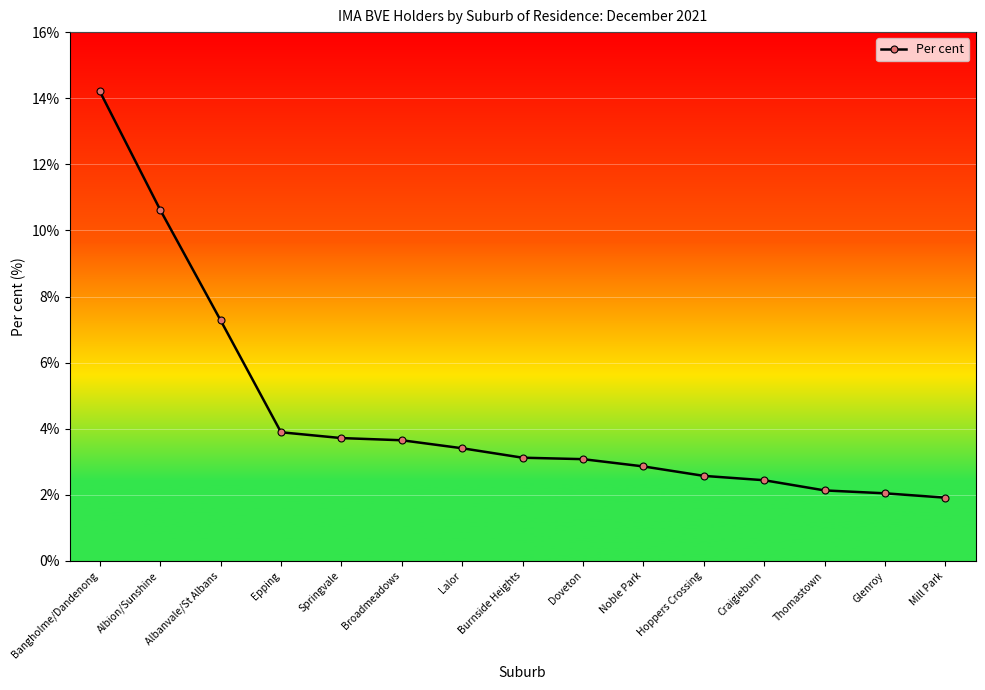

What is the minimum value shown in the chart?

1.9